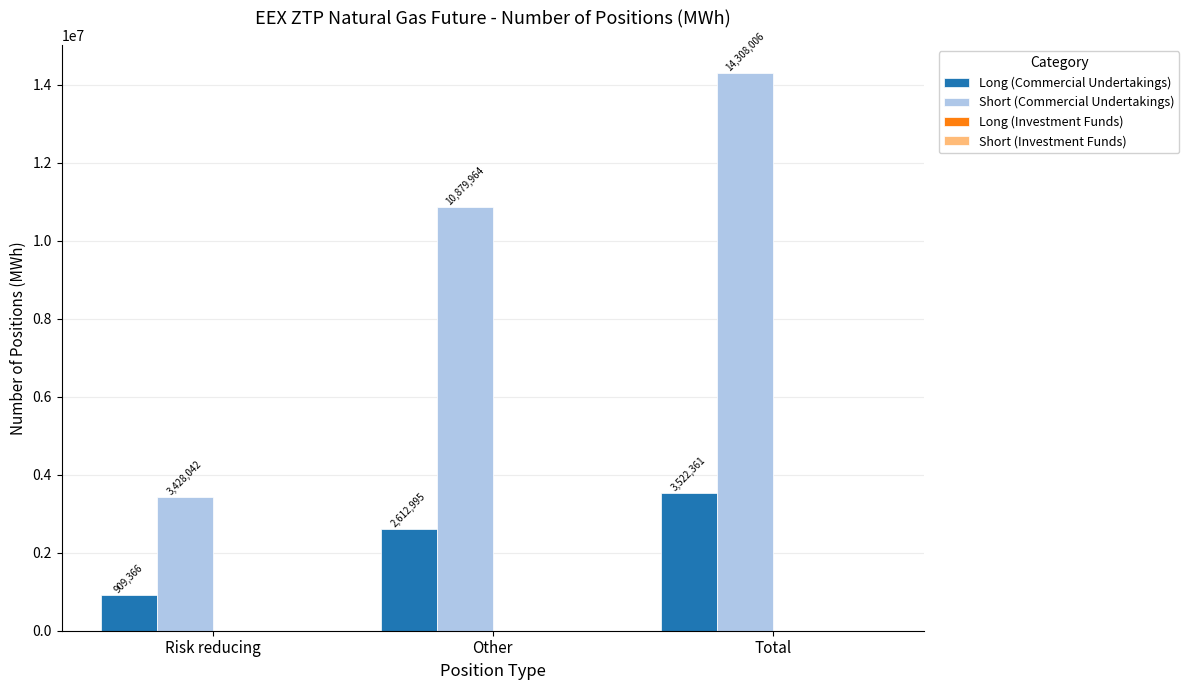

Reading left to right, transcribe all the data shown in this chart.

Long (Commercial Undertakings): Risk reducing=909366	Other=2612995	Total=3522361
Short (Commercial Undertakings): Risk reducing=3428042	Other=10879964	Total=14308006